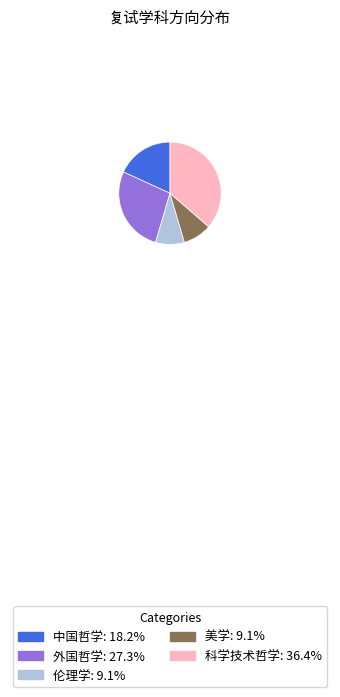

Is there any slice that represents more than half of the pie?

No